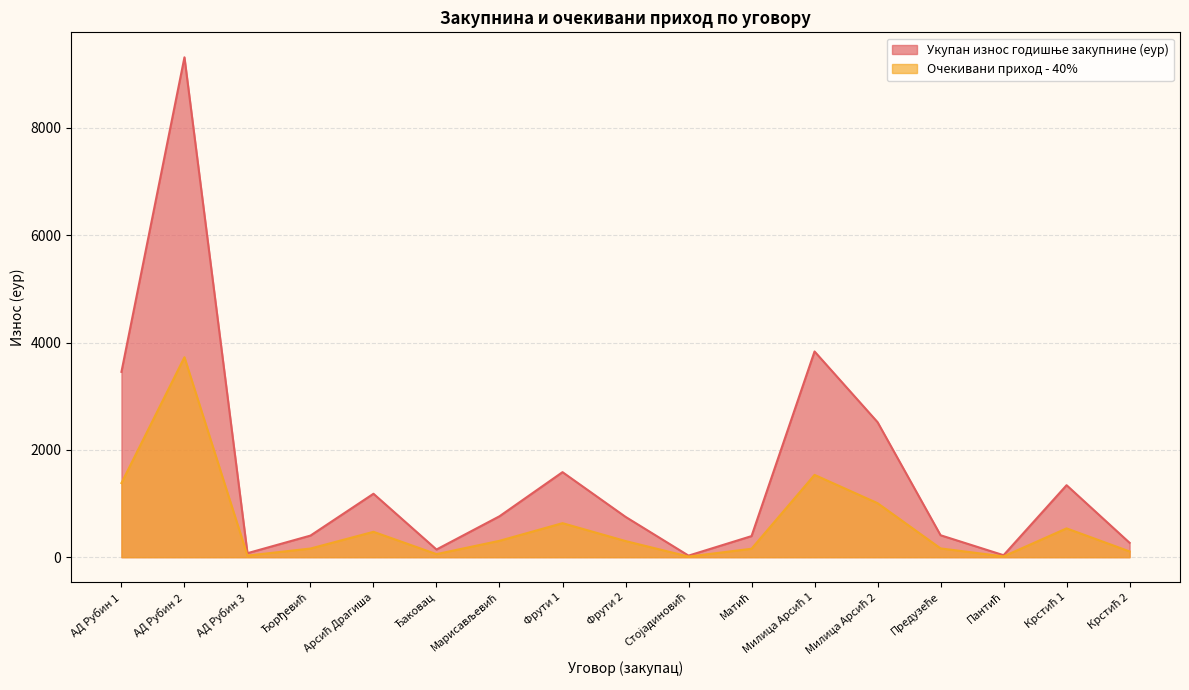

What is the maximum value shown in the chart?

9316.0